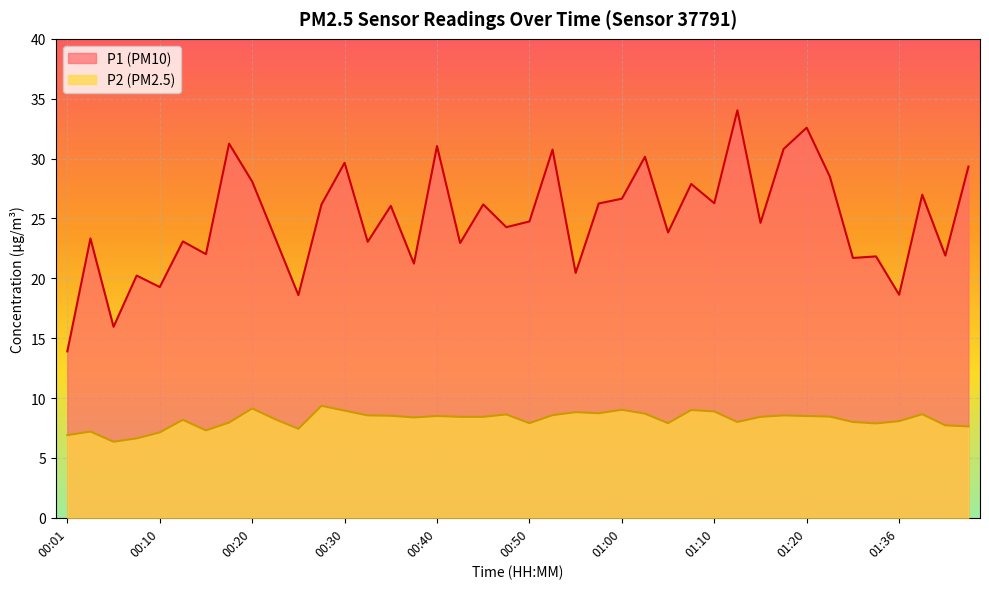

Is the value of P1 at 01:10 greater than the value of P2 at 00:37?

Yes